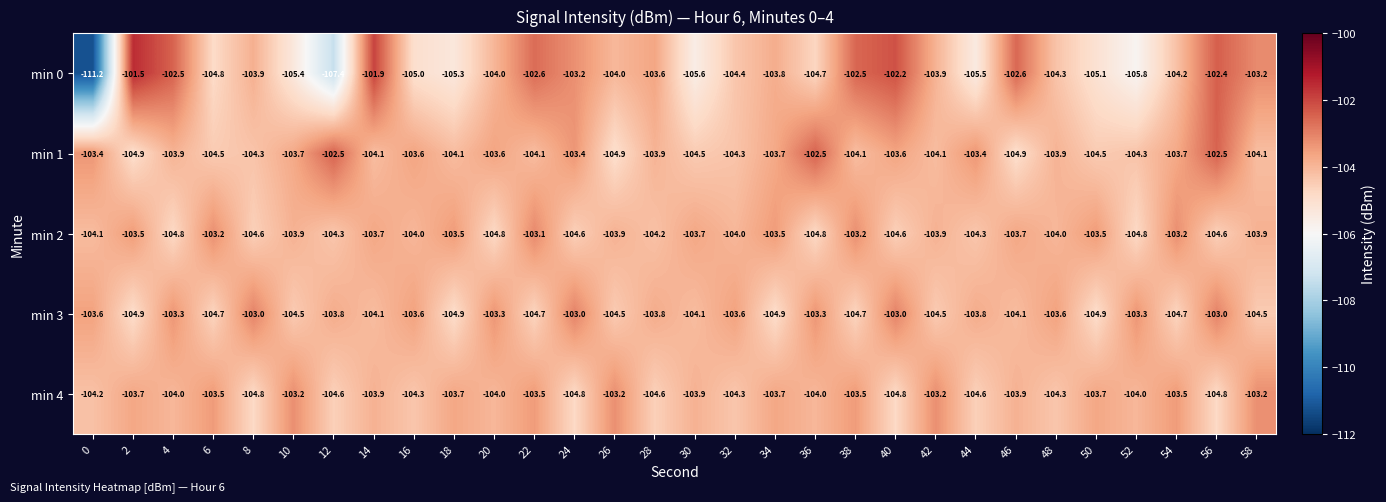

Which series has the widest spread of values?

min 0